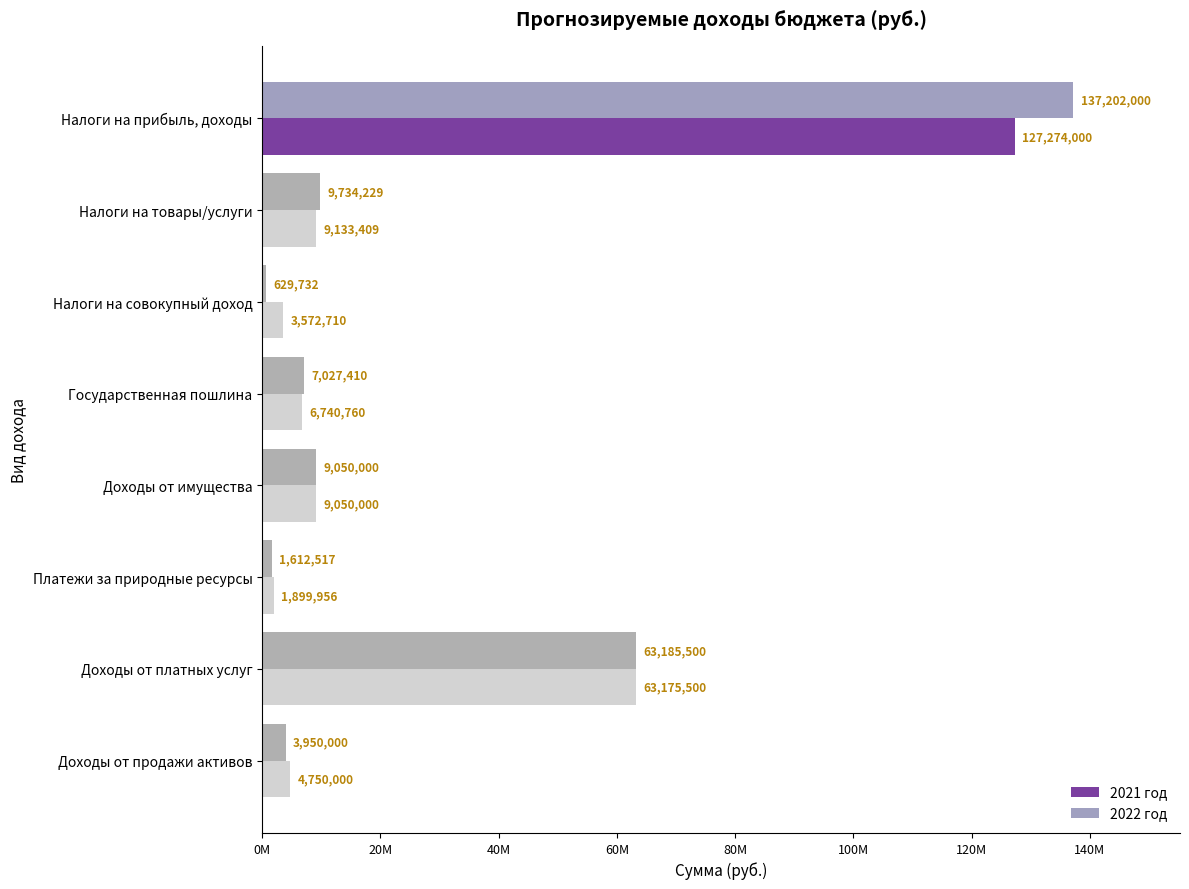

What are all the series names shown in the legend?

2021 год, 2022 год